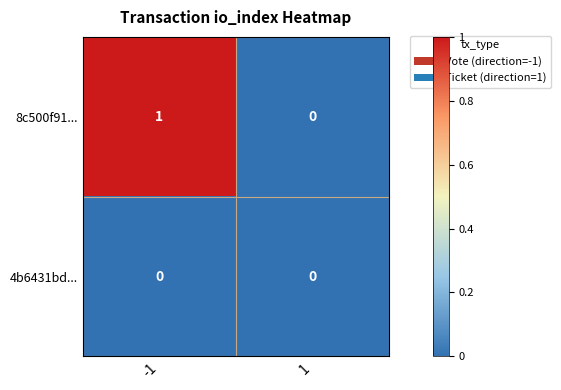

Which series has the largest total across all categories?

8c500f91...